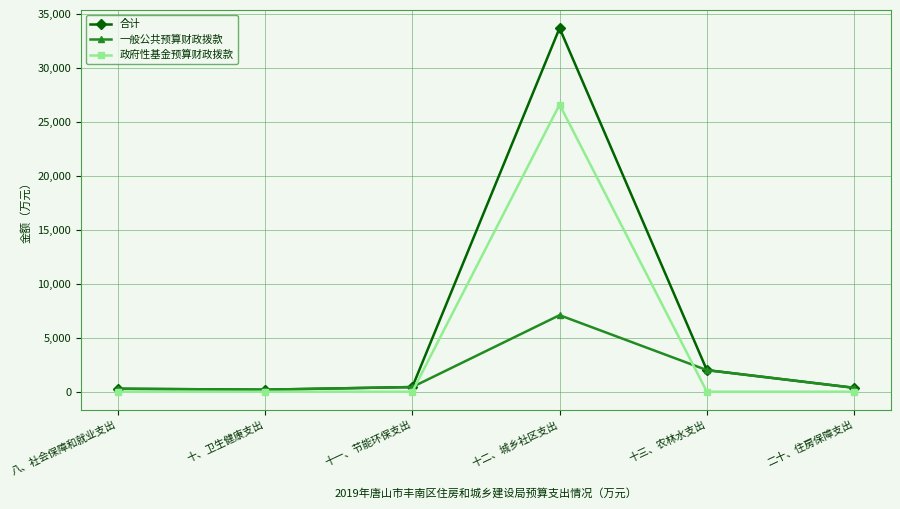

What is the difference between the maximum and minimum values in the 合计 series?

33492.1